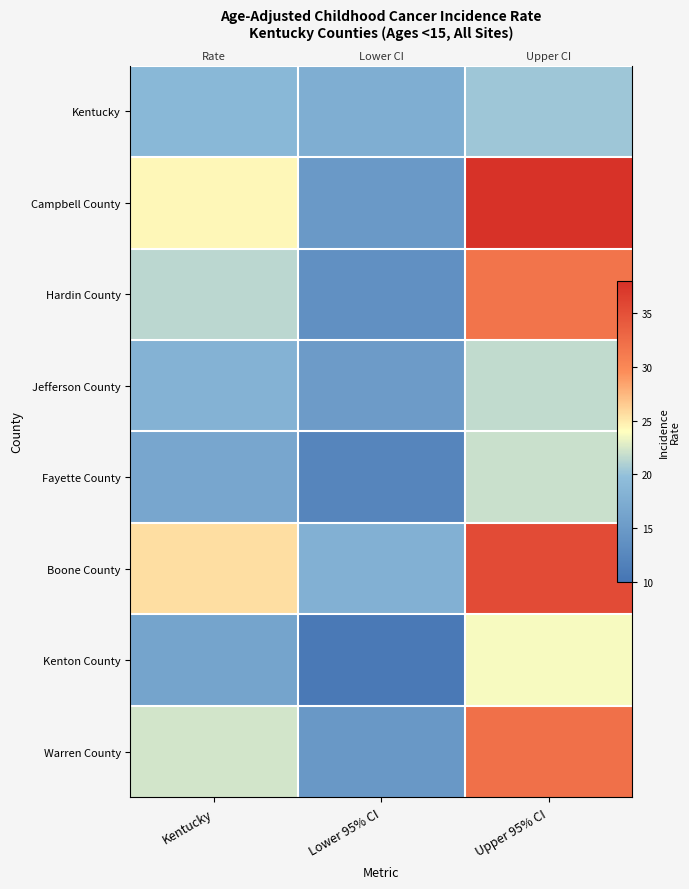

At which label is Kentucky closest to 18?

Lower 95% CI